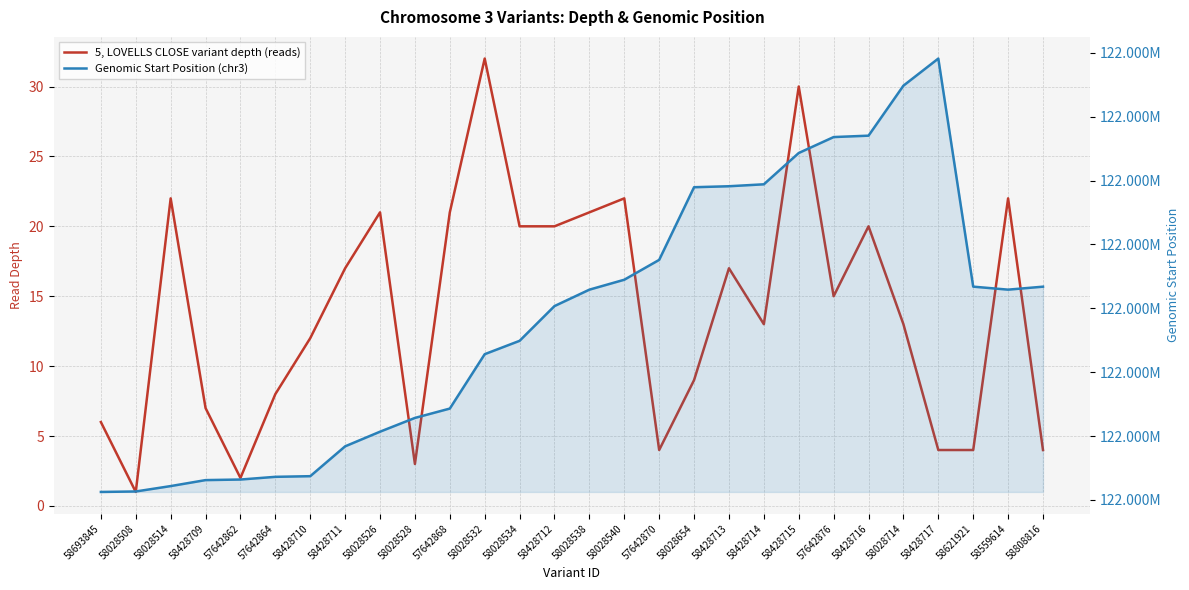

What is the average value of the 5, LOVELLS CLOSE variant depth (reads) series?

14